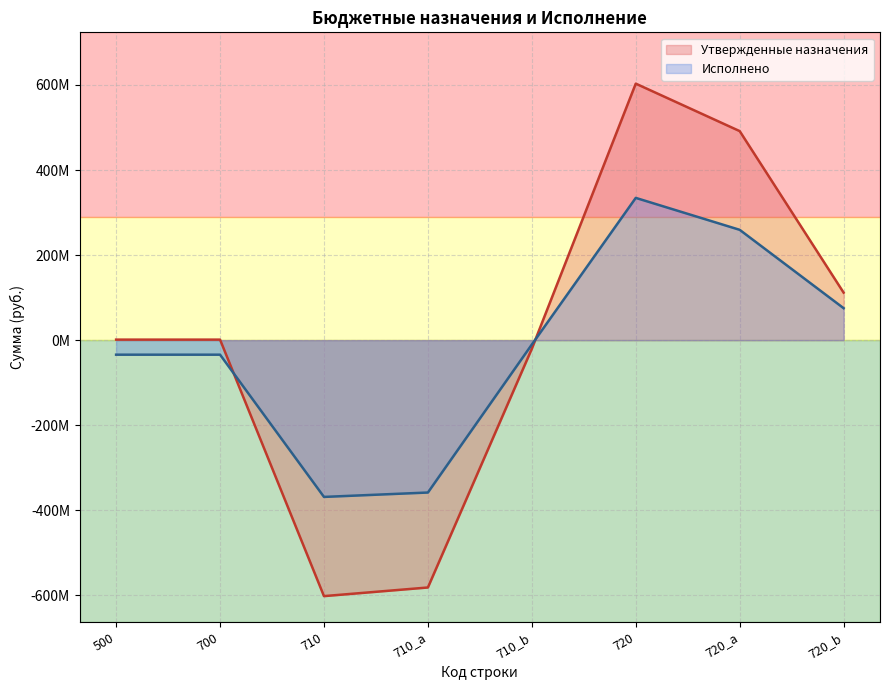

Does the chart display data point markers on the line(s)?

No